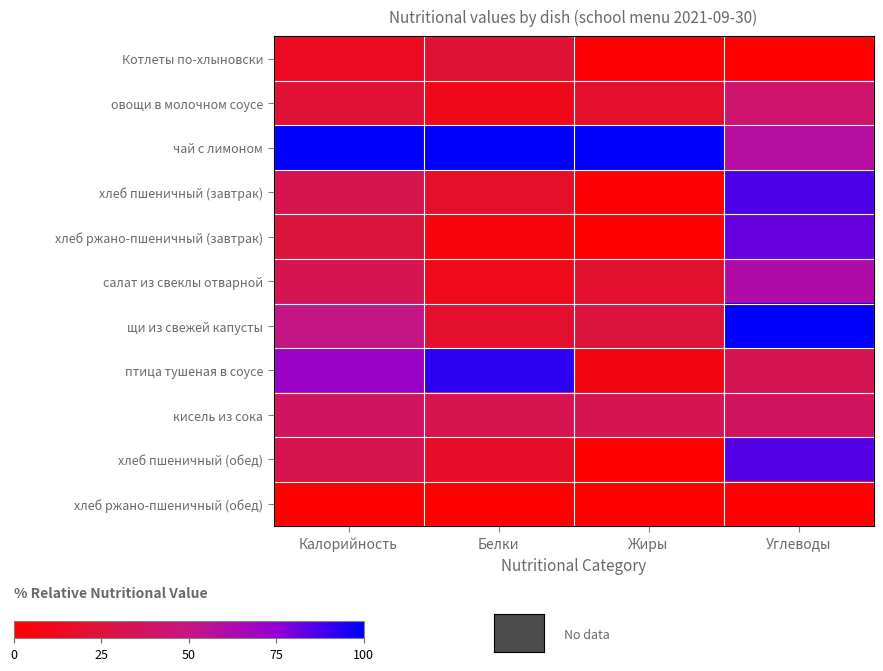

Reading right to left, extract all data points from this chart.

Котлеты по-хлыновски: Углеводы=0.0	Жиры=1.0	Белки=22.3	Калорийность=13.4
овощи в молочном соусе: Углеводы=41.7	Жиры=18.5	Белки=11.2	Калорийность=22.0
чай с лимоном: Углеводы=58.4	Жиры=100.0	Белки=100.0	Калорийность=100.0
хлеб пшеничный (завтрак): Углеводы=86.8	Жиры=2.1	Белки=18.3	Калорийность=31.9
хлеб ржано-пшеничный (завтрак): Углеводы=82.1	Жиры=0.0	Белки=5.8	Калорийность=25.4
салат из свеклы отварной: Углеводы=61.3	Жиры=20.2	Белки=11.3	Калорийность=32.6
щи из свежей капусты: Углеводы=100.0	Жиры=26.1	Белки=19.2	Калорийность=50.5
птица тушеная в соусе: Углеводы=33.3	Жиры=7.5	Белки=92.4	Калорийность=71.5
кисель из сока: Углеводы=37.0	Жиры=33.0	Белки=32.4	Калорийность=37.4
хлеб пшеничный (обед): Углеводы=85.7	Жиры=0.0	Белки=17.4	Калорийность=32.1
хлеб ржано-пшеничный (обед): Углеводы=0.0	Жиры=0.0	Белки=0.0	Калорийность=0.0